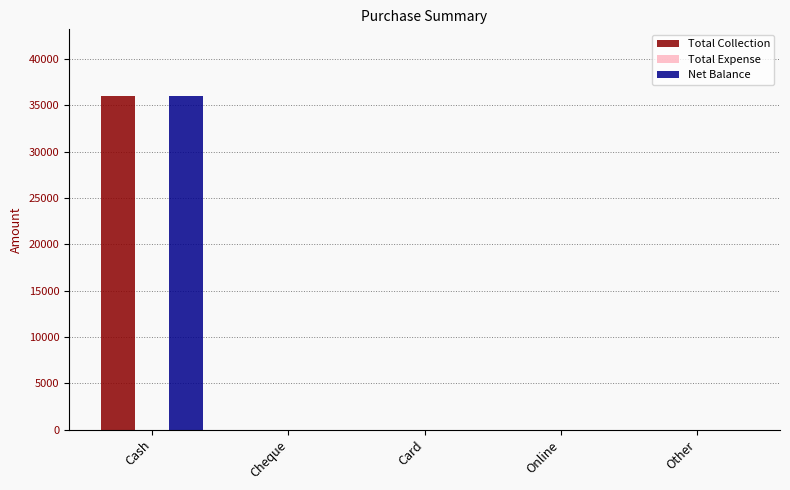

At which category is the sum across all series the highest?

Cash